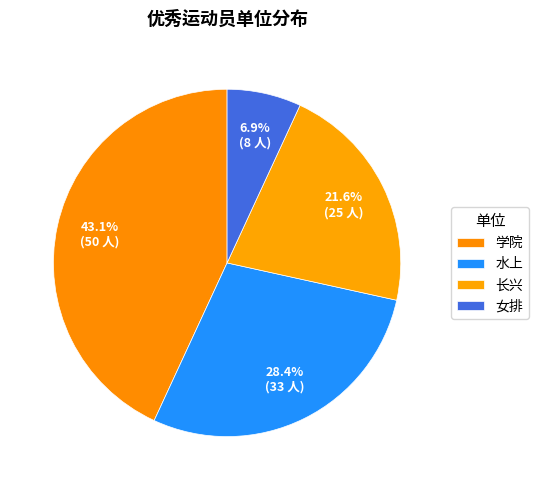

Rank the categories by value from highest to lowest.

学院, 水上, 长兴, 女排